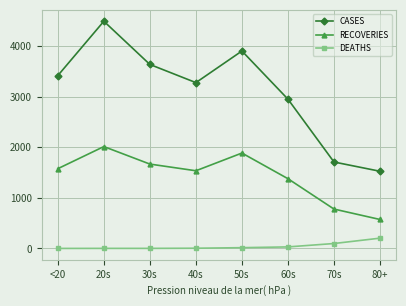

What is the sum of all DEATHS values?

351